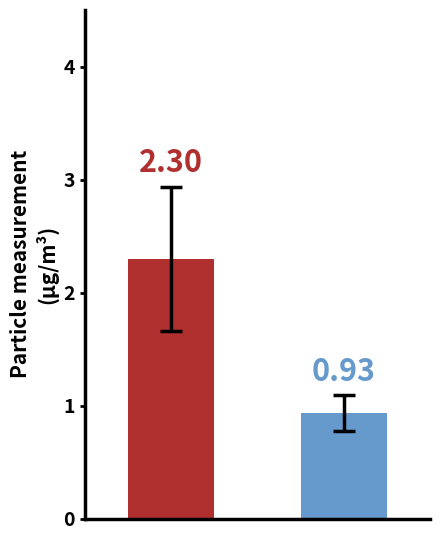

True or false: SDS_P2 has a value of 1.4 at 28.

False